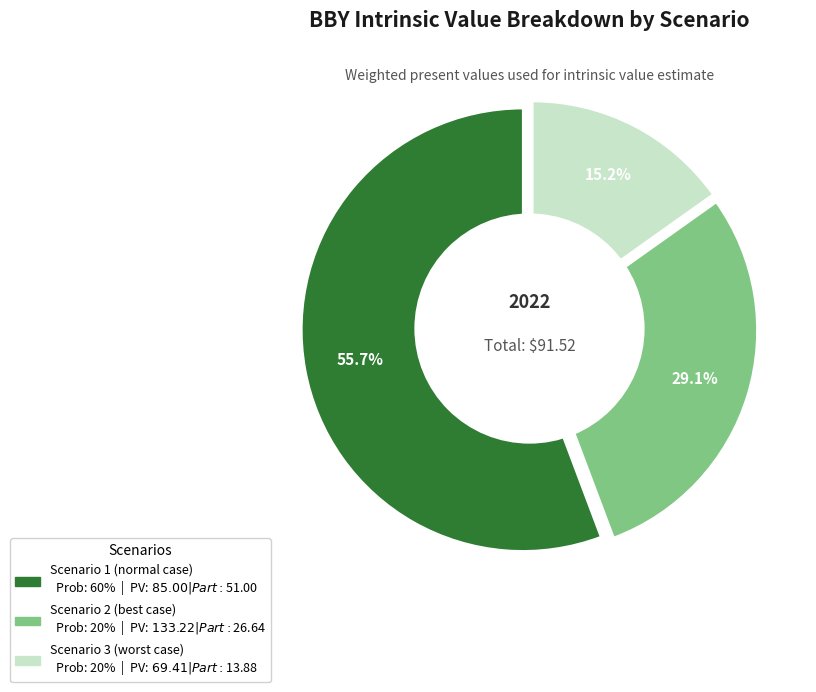

Combined, what portion of the pie is Scenario 1 (normal case) and Scenario 3 (worst case)?

70.9%